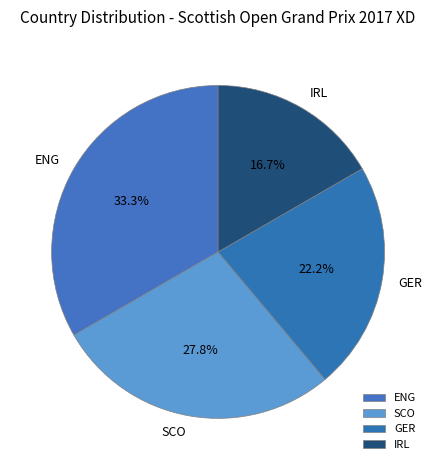

Count the number of slices in the pie.

4